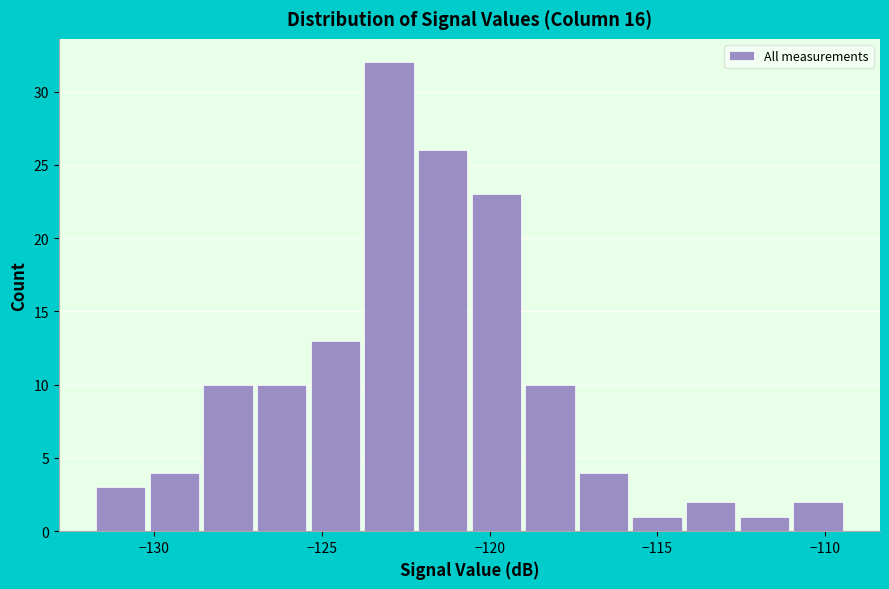

Read against the x-axis, roughly where is the centre of the tallest bar?

-123.0